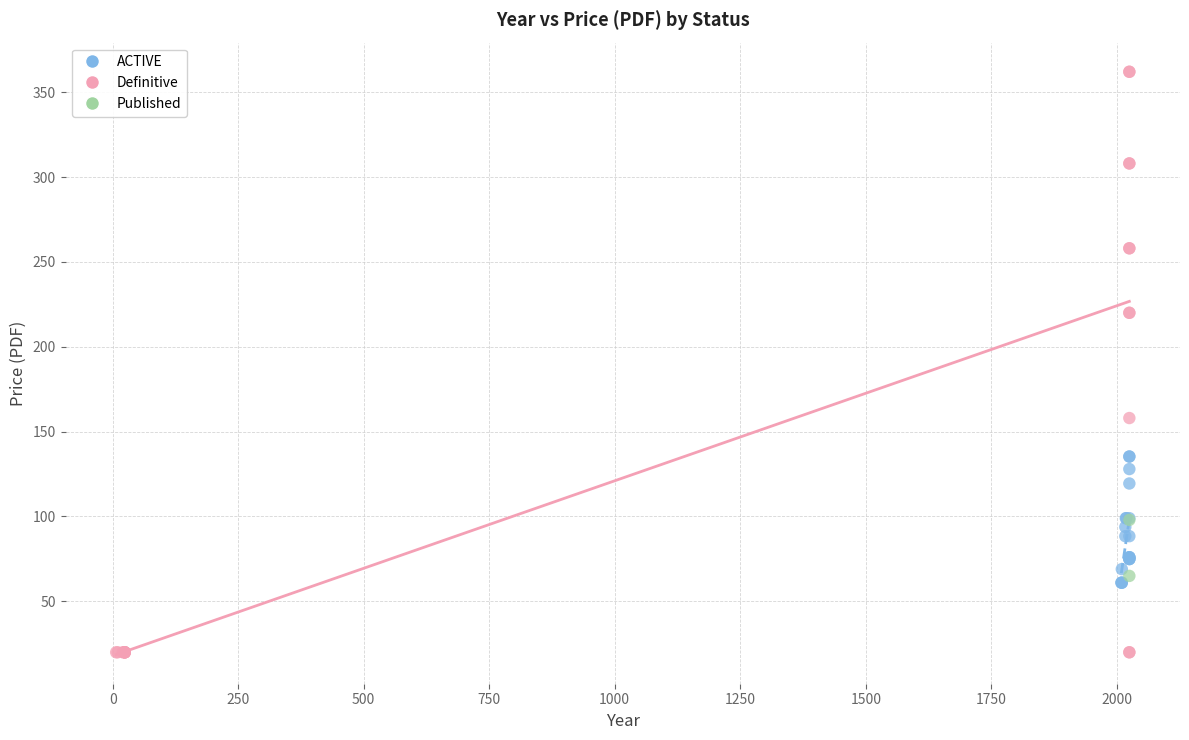

What are all the series names shown in the legend?

ACTIVE, Definitive, Published